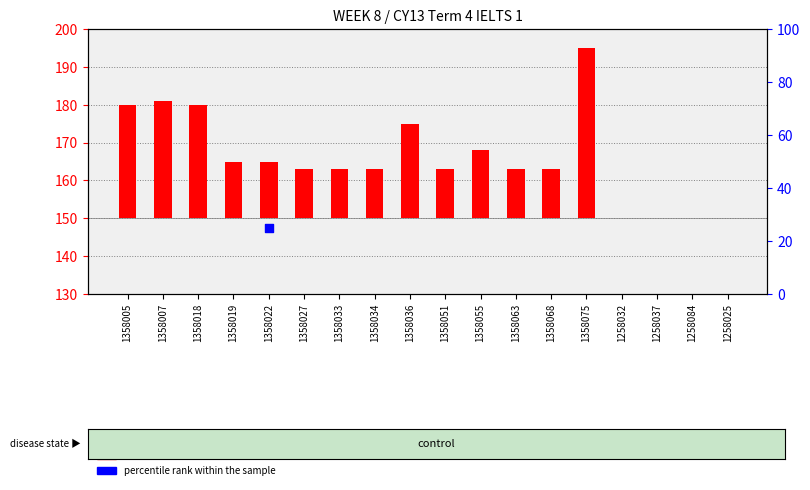

What is the change in value from 1358005 to 1358068?

-17